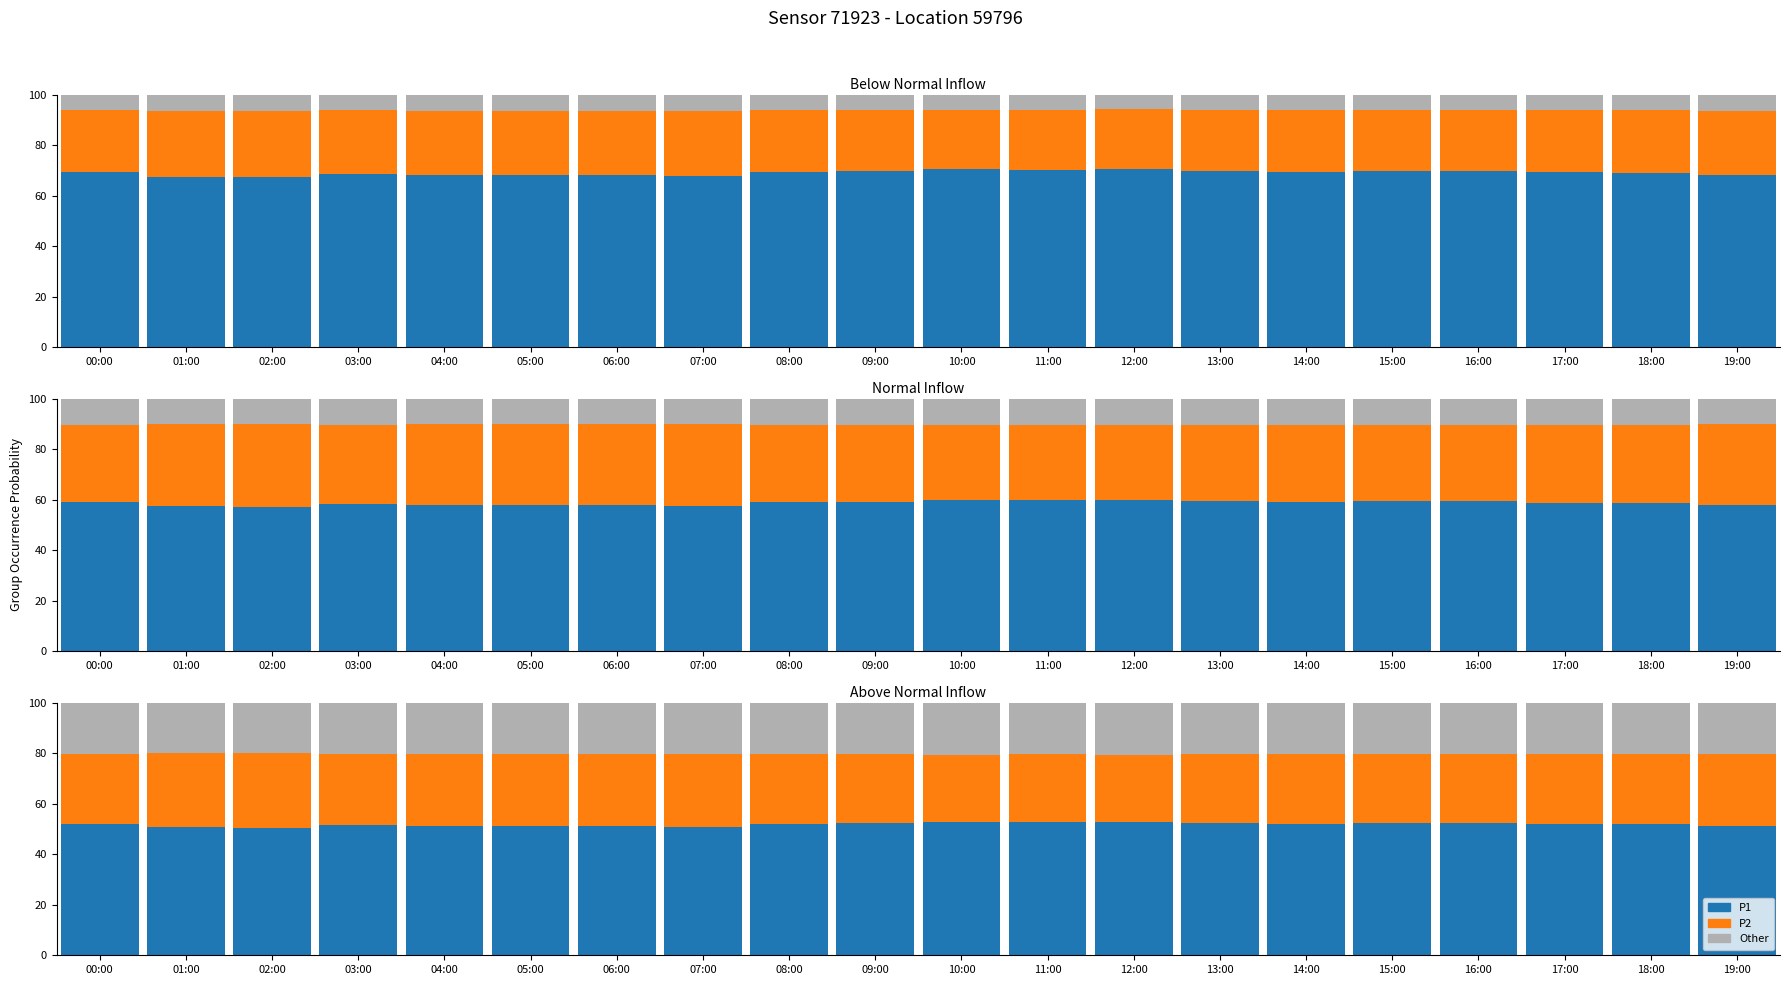

Which category has the highest value in the P2 series?

02:00